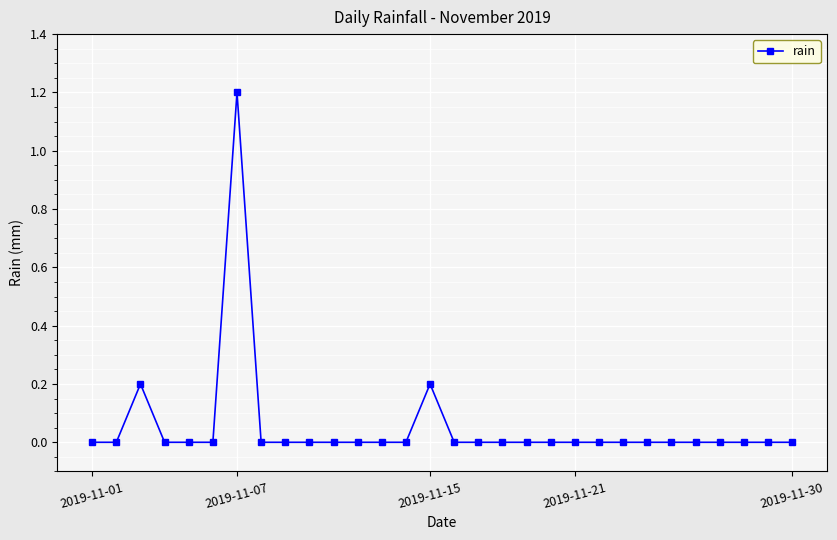

Count the number of data series in this chart.

1